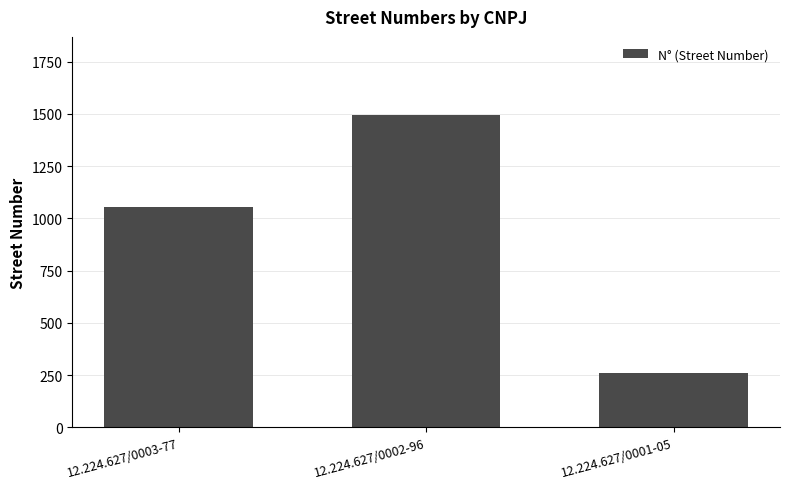

How many data points are less than 1055?

1